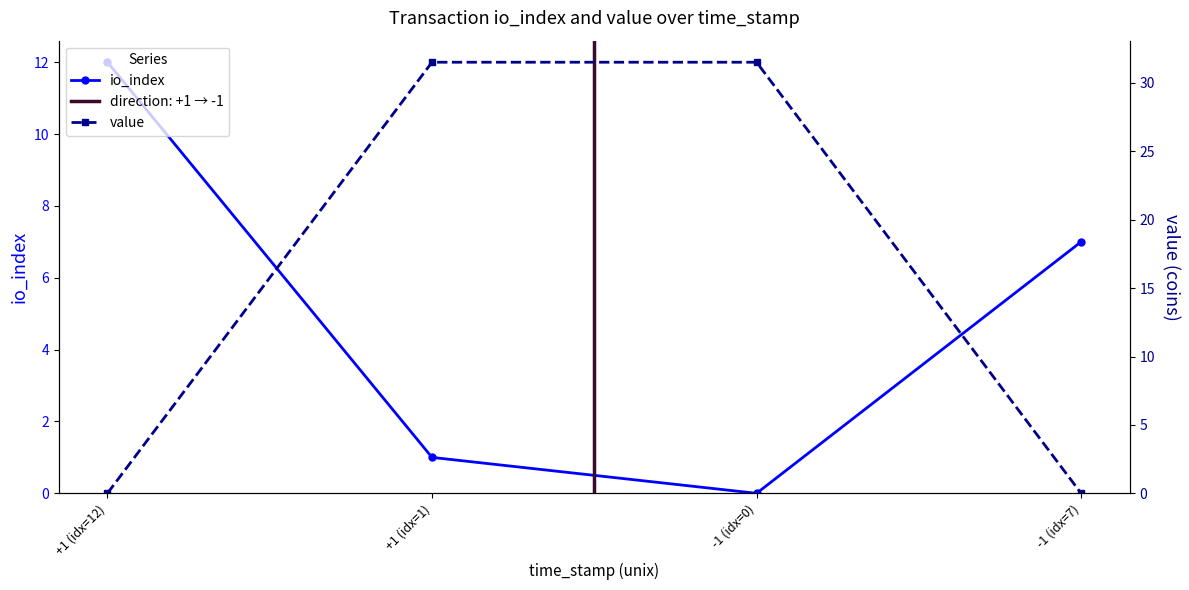

Between +1 (idx=12) and -1 (idx=7), which series saw the biggest shift?

io_index